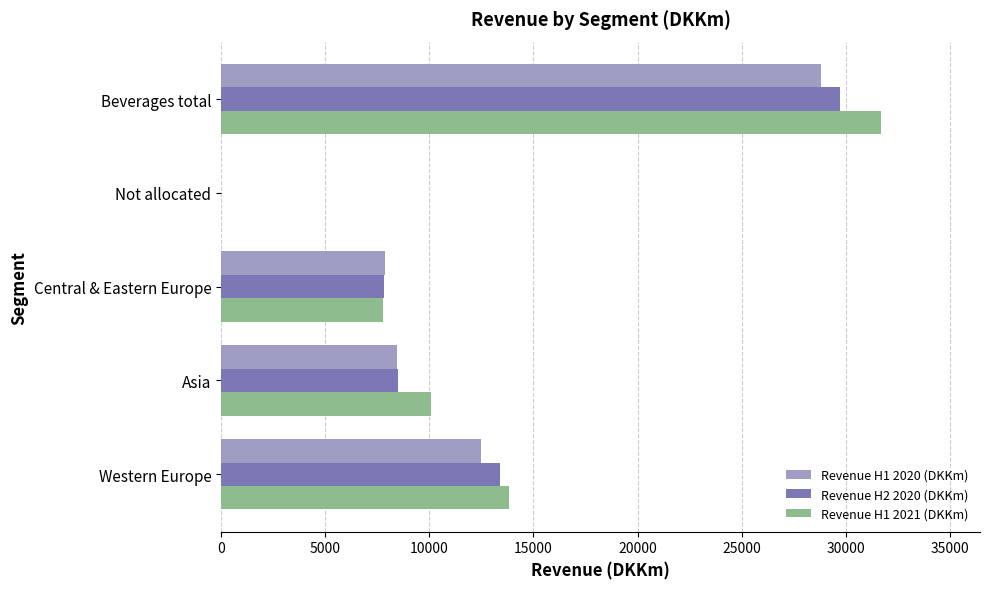

At which category does the chart reach its peak across all series?

Beverages total